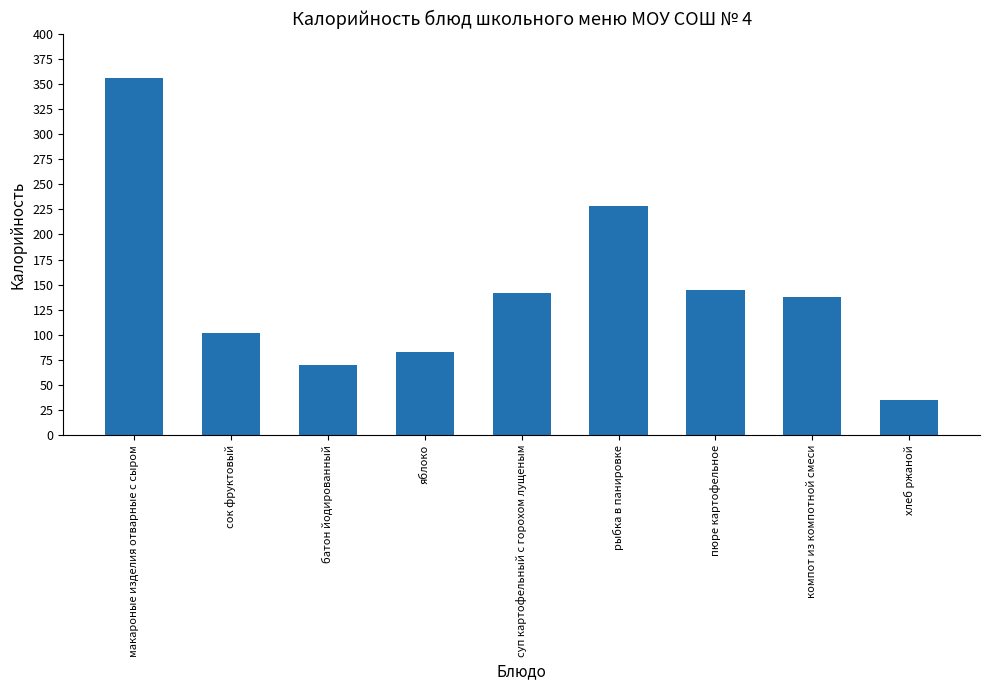

Read the value at пюре картофельное, to the nearest 50.

150